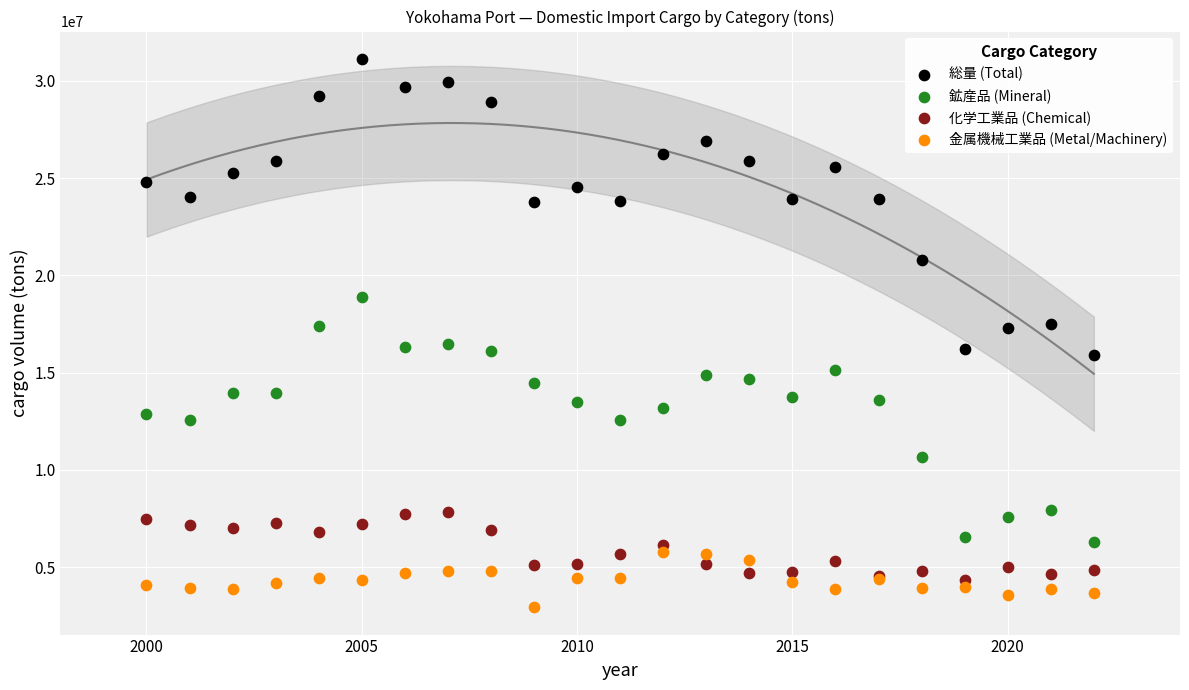

Which series has the largest Y range (max minus min)?

総量 (Total)